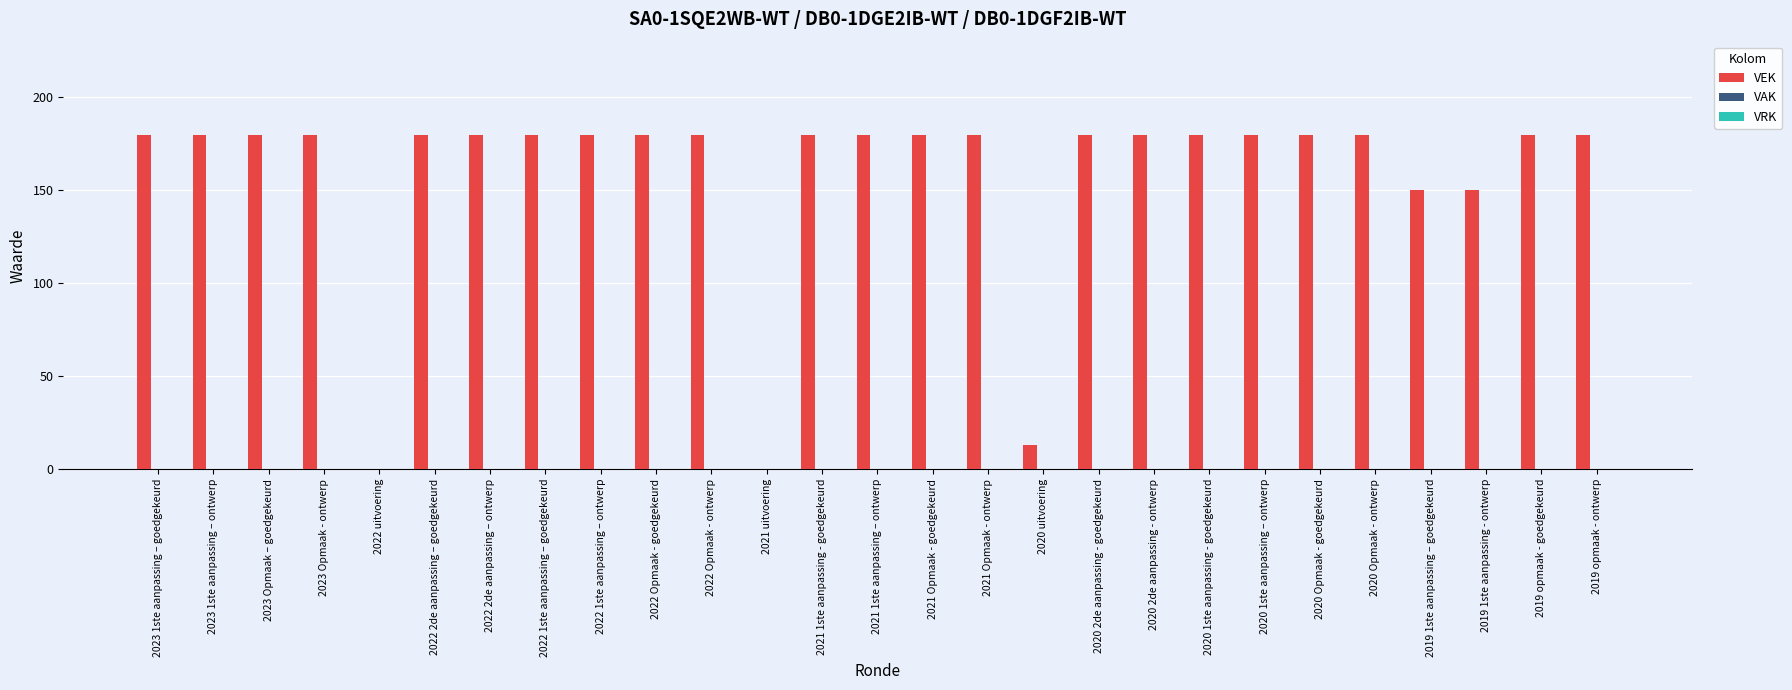

What is the sum of all values?

4273